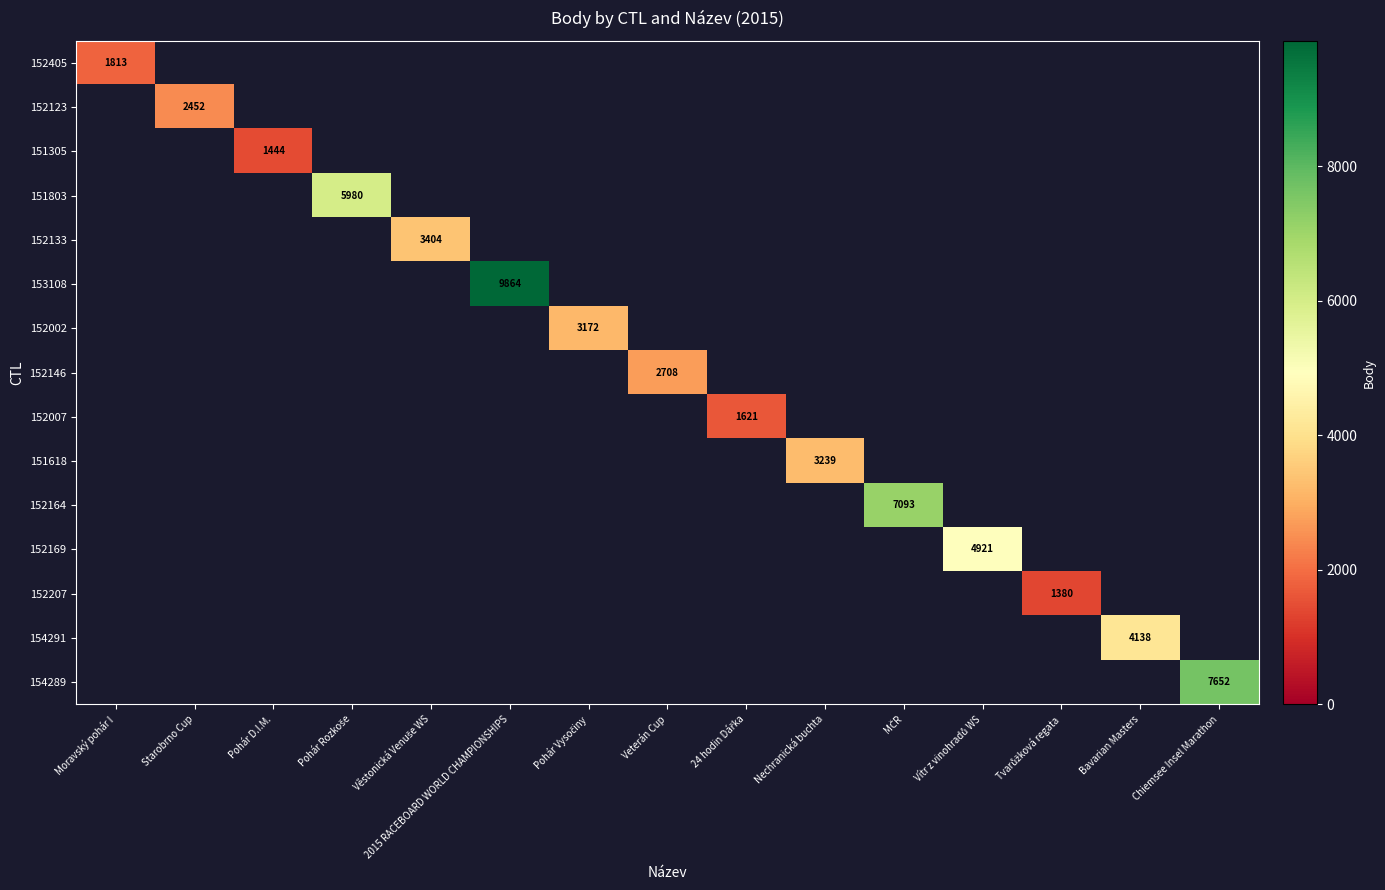

Rank the series at Chiemsee Insel Marathon from lowest to highest value.

152405, 152123, 151305, 151803, 152133, 153108, 152002, 152146, 152007, 151618, 152164, 152169, 152207, 154291, 154289